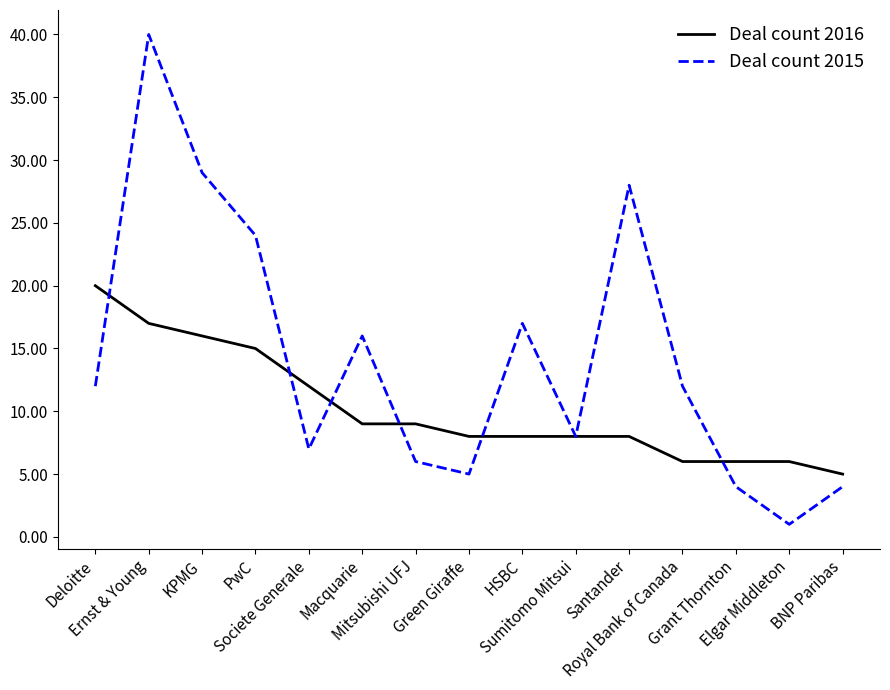

What is the sum of the Deal count 2016 values at KPMG and Santander?

24